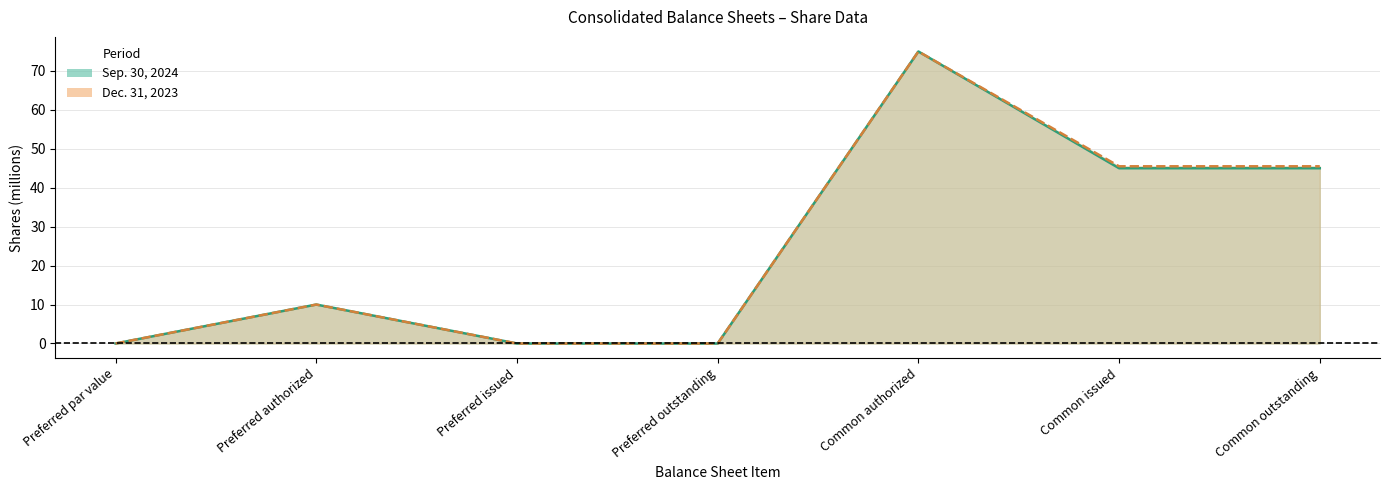

True or false: Dec. 31, 2023 has a value of 75.0 at Common authorized.

True